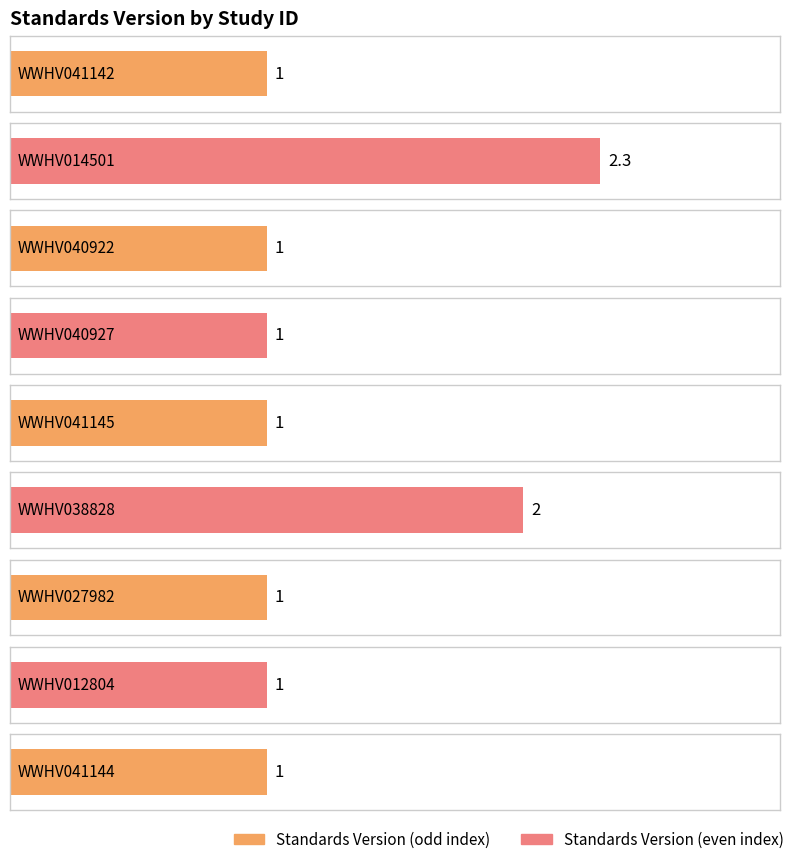

What is the label of the 7th bar from the left?

WWHV027982